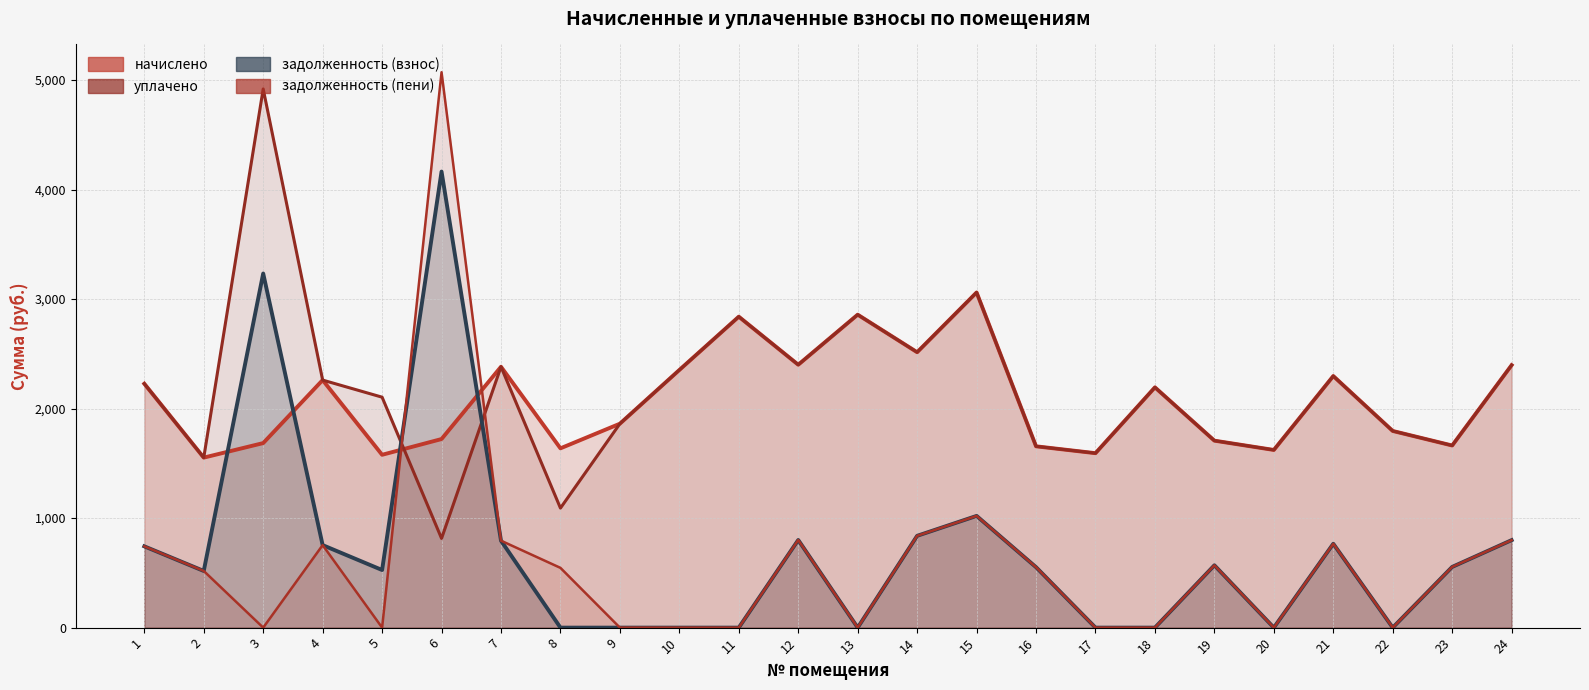

Between which two adjacent categories do начислено and уплачено first intersect?

5 and 6